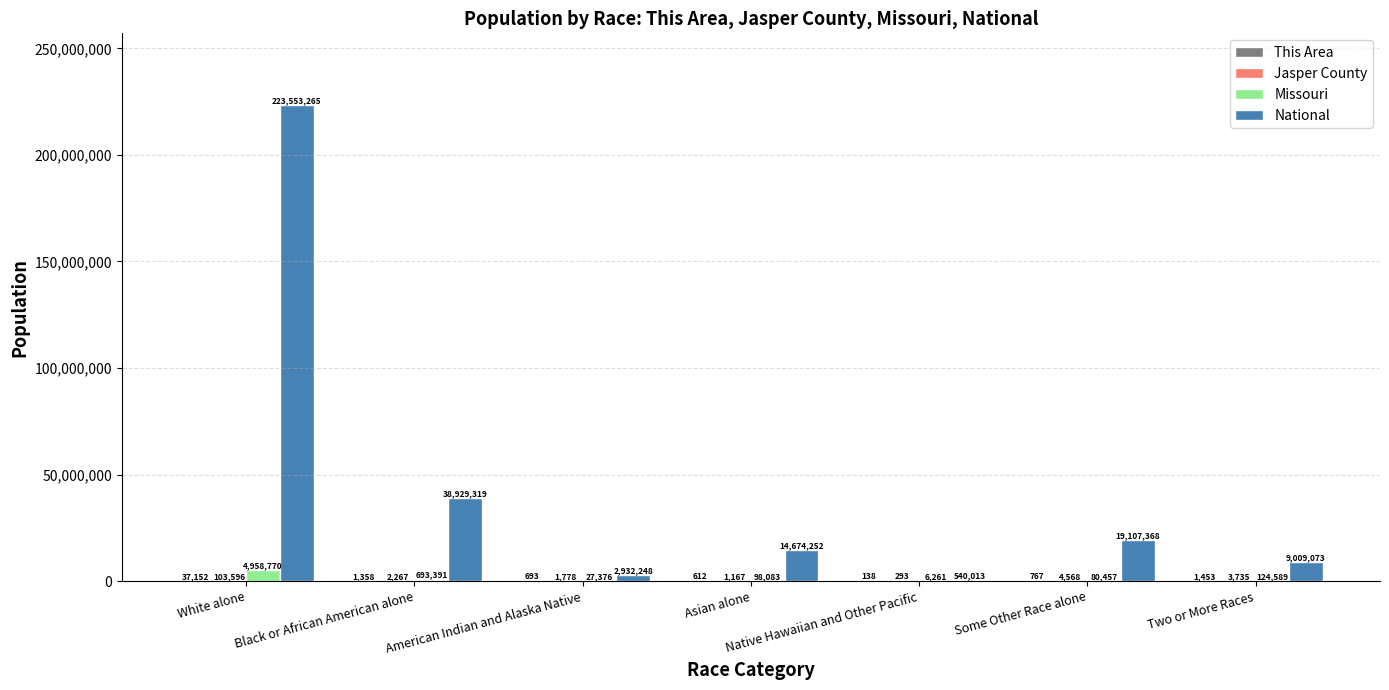

Is it true that National equals 9009073 at Two or More Races?

True